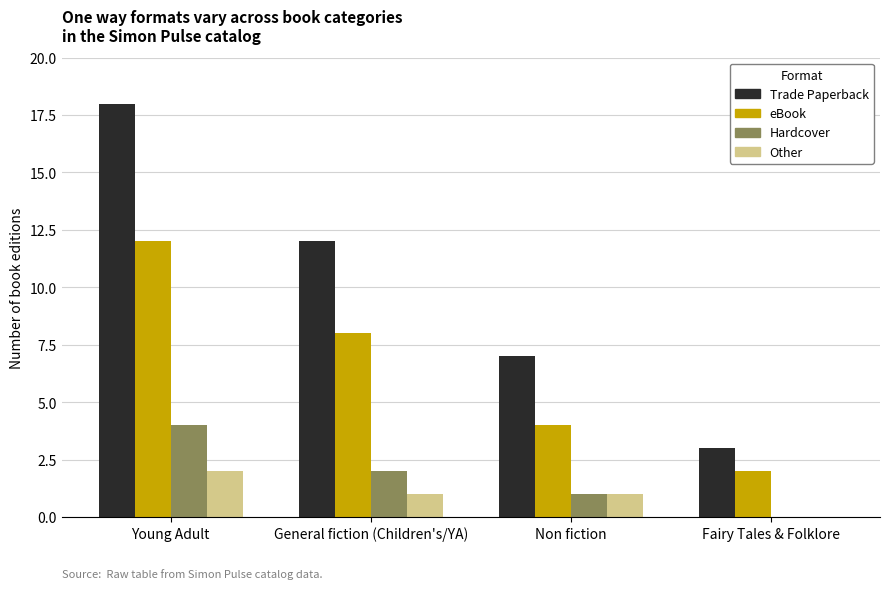

Where is Trade Paperback nearest to the value 10?

General fiction (Children's/YA)